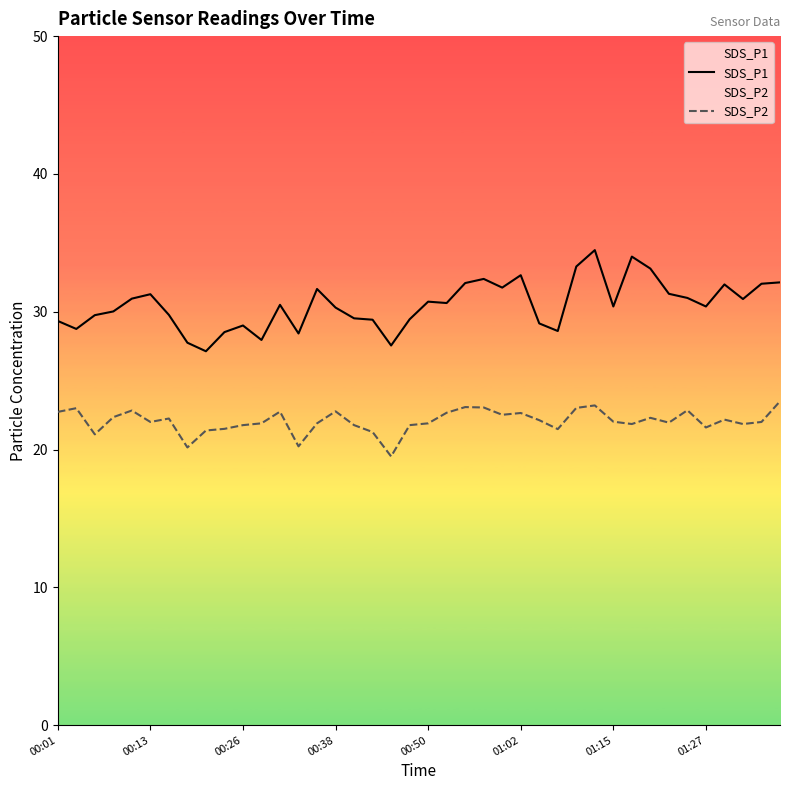

Read the SDS_P2 value at 00:01.

22.7